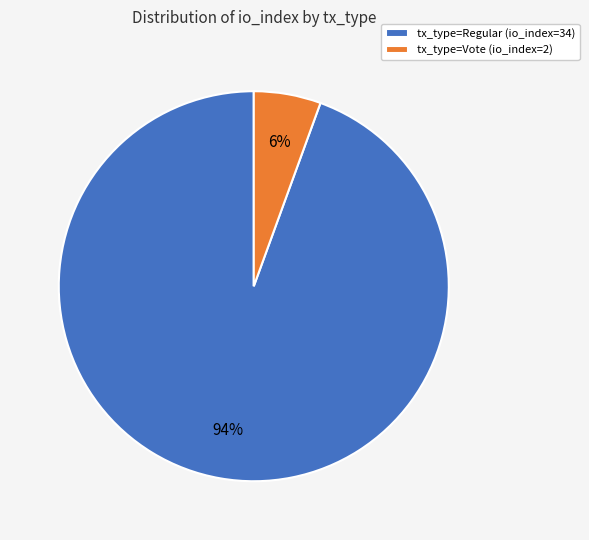

Between tx_type=Regular (io_index=34) and tx_type=Vote (io_index=2), which is larger?

tx_type=Regular (io_index=34)